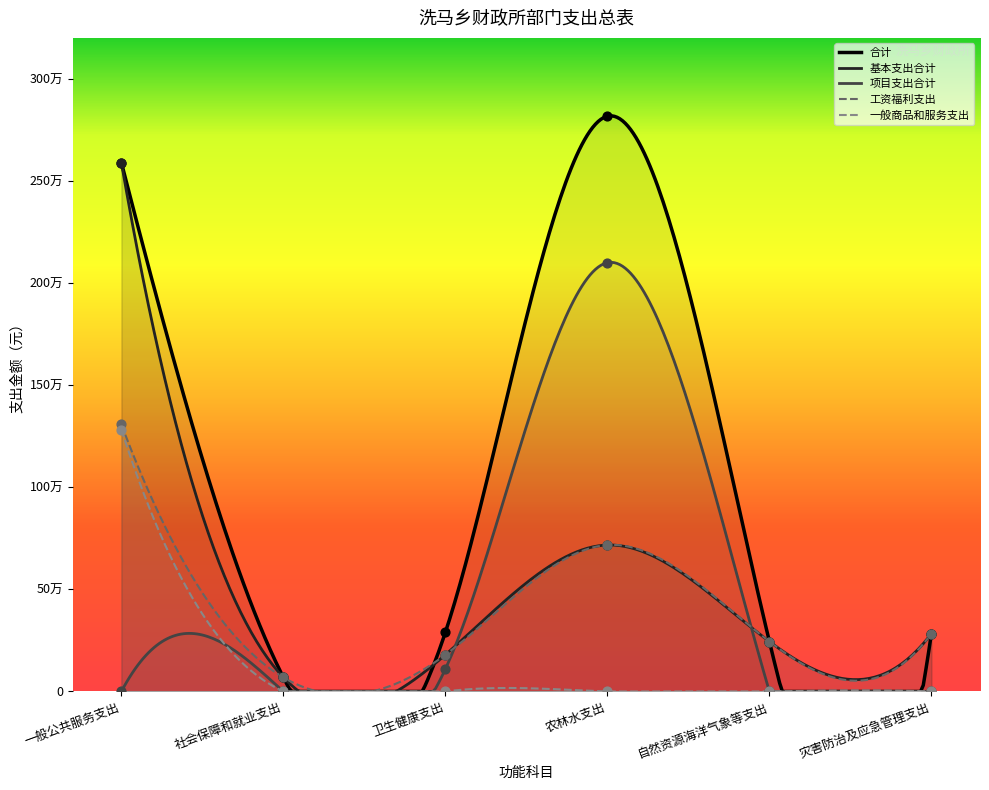

Is the value of 工资福利支出 at 社会保障和就业支出 greater than the value of 基本支出合计 at 农林水支出?

No